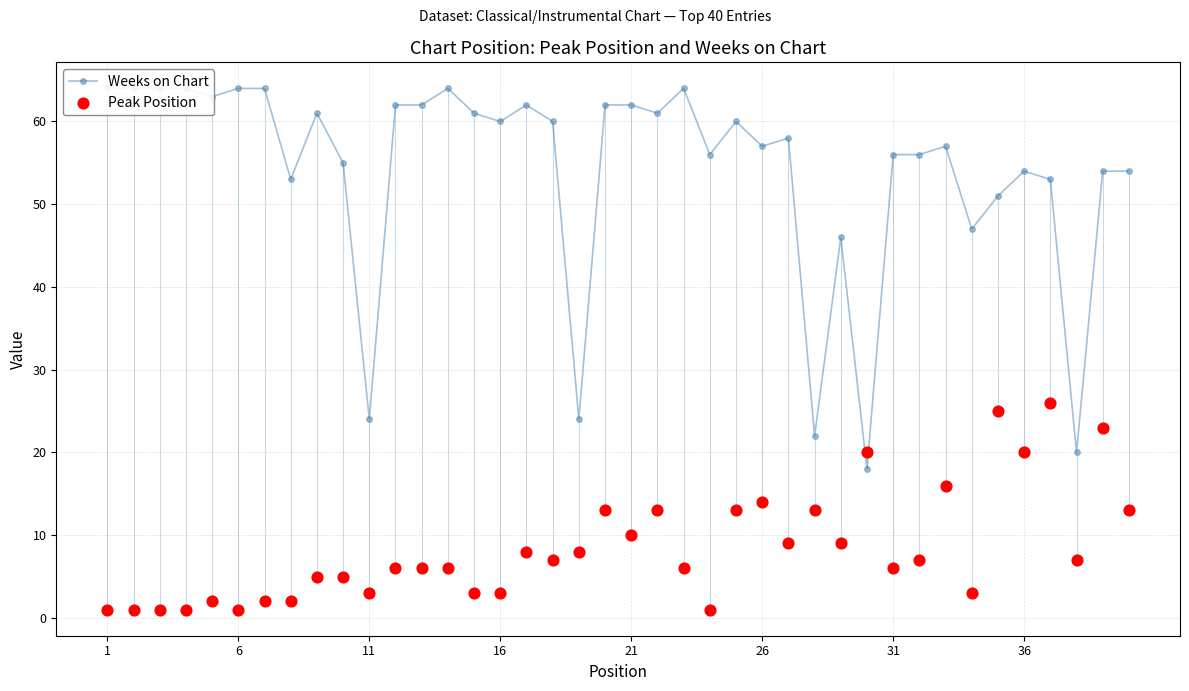

Which series reaches the maximum Y coordinate?

Weeks on Chart